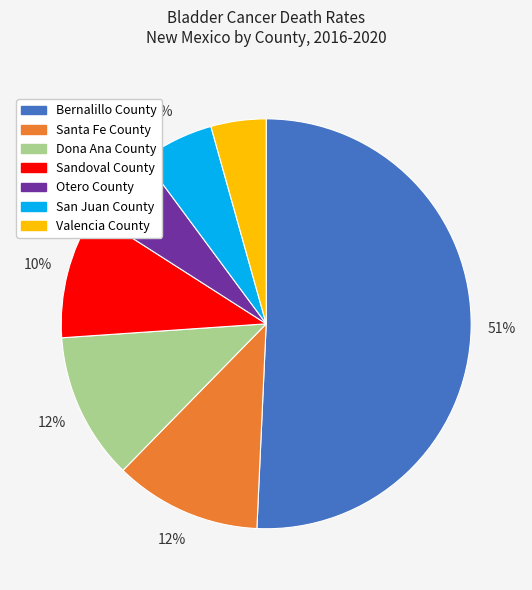

Is it true that Santa Fe County is 12% of the pie?

True